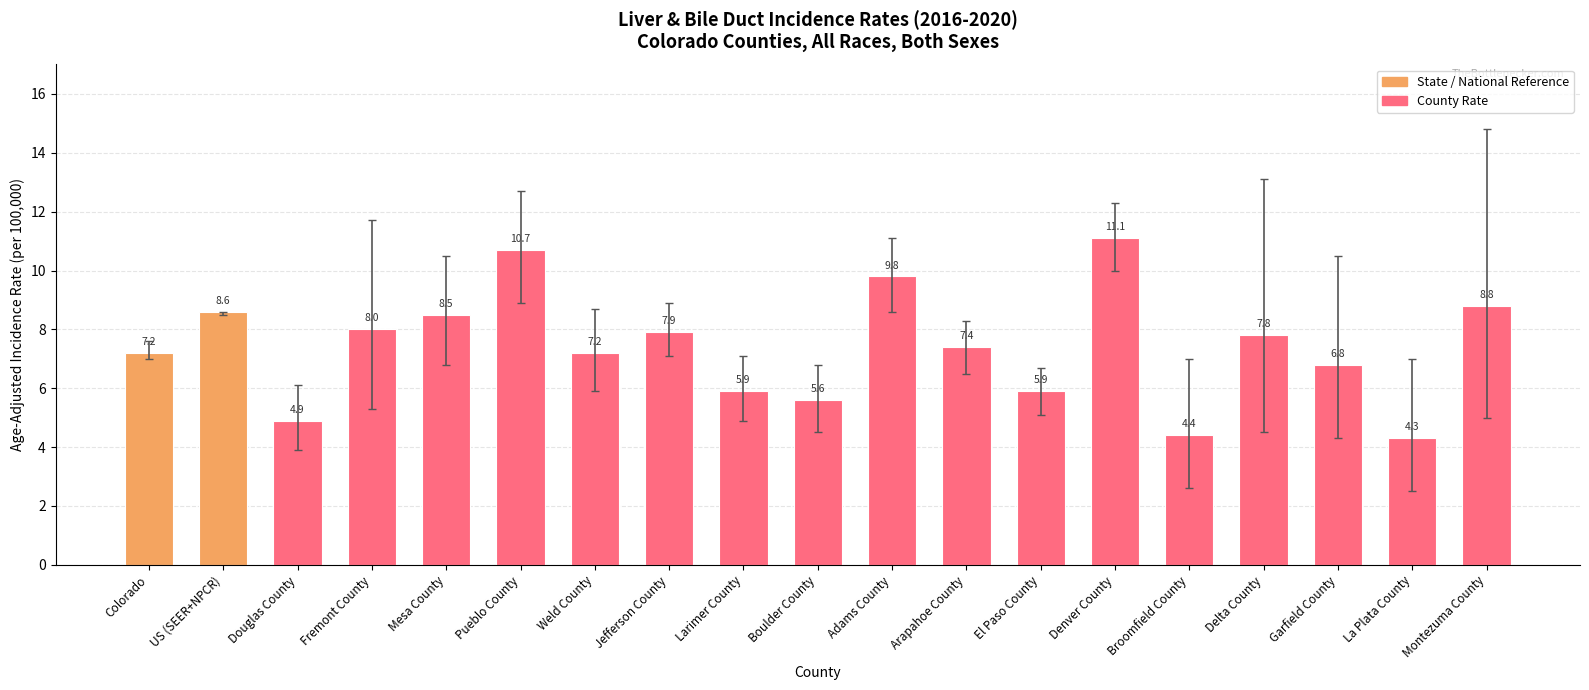

Which has a higher value, Adams County or Arapahoe County?

Adams County